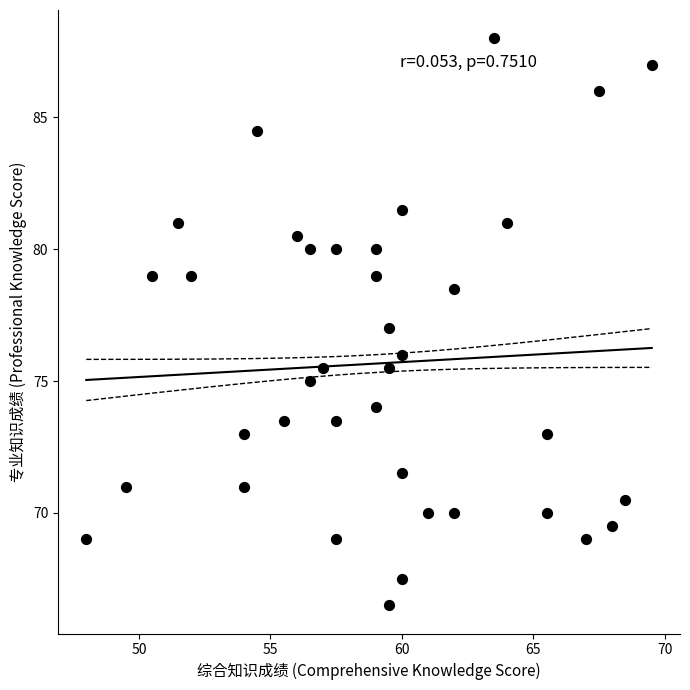

What is the range of Y values (max minus min)?

21.5